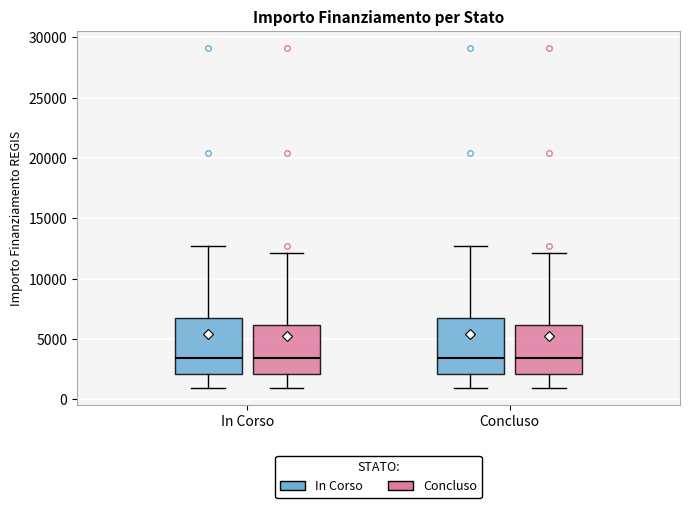

Reading left to right, transcribe this box plot: for each box, give where its median line is, the range the box spans, and where its two whiskers end, as read against the y-axis. The values are not printed on the chart, so give them approximately, as read against the axis.

In Corso (In Corso): median 3500, box 2000 to 7000, whiskers 1000 to 12500
In Corso (Concluso): median 3500, box 2000 to 6000, whiskers 1000 to 12000
Concluso (In Corso): median 3500, box 2000 to 7000, whiskers 1000 to 12500
Concluso (Concluso): median 3500, box 2000 to 6000, whiskers 1000 to 12000